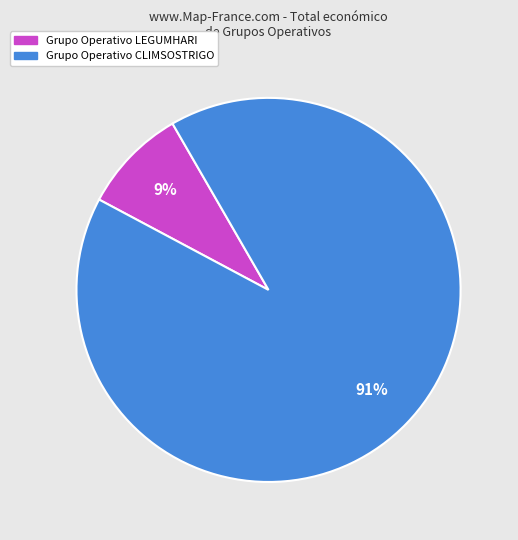

To the nearest percent, what is the combined percentage of Grupo Operativo LEGUMHARI and Grupo Operativo CLIMSOSTRIGO?

100%